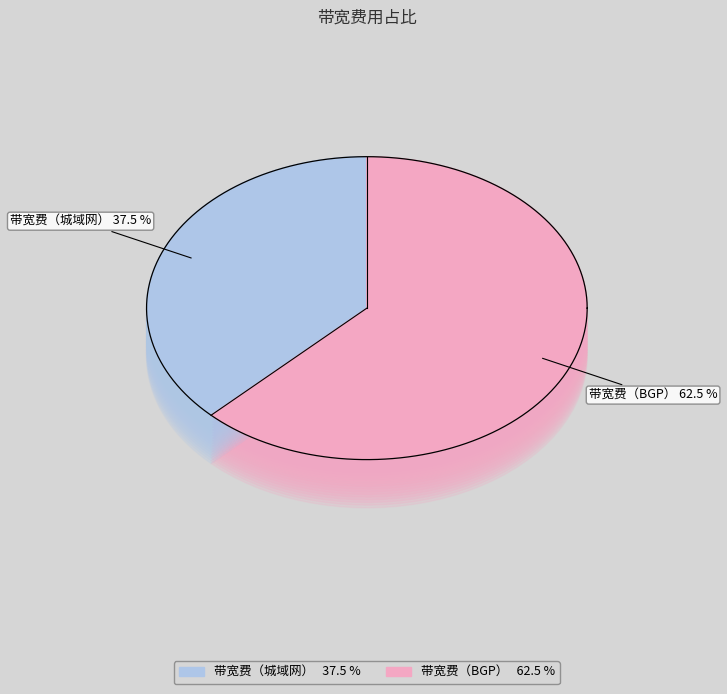

What percentage is NOT represented by 带宽费（BGP）?

37.5%